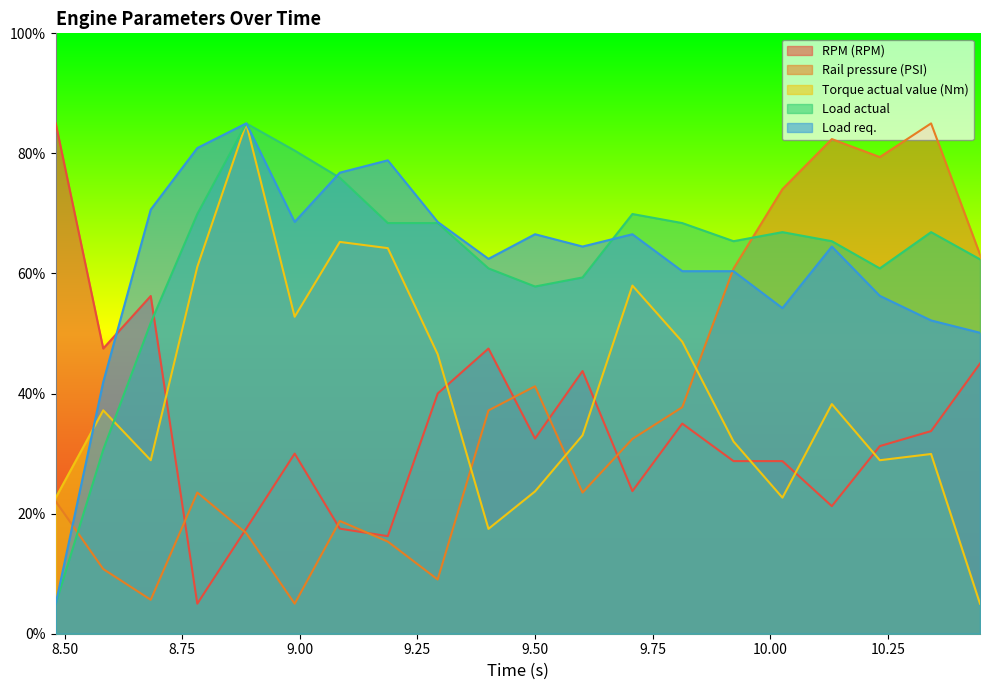

What are all the series names shown in the legend?

RPM (RPM), Rail pressure (PSI), Torque actual value (Nm), Load actual, Load req.